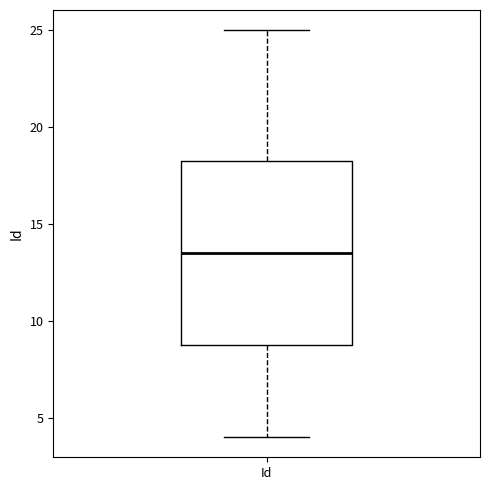

Where is the lower edge of the box for Id on the y-axis? The values are not printed on the chart, so give them approximately, as read against the axis.

9.0